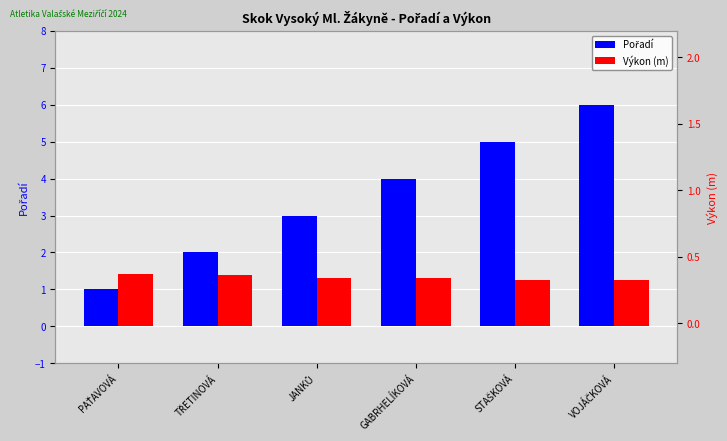

Is the value of Pořadí at VOJÁČKOVÁ greater than the value of Výkon (m) at PAŤAVOVÁ?

Yes